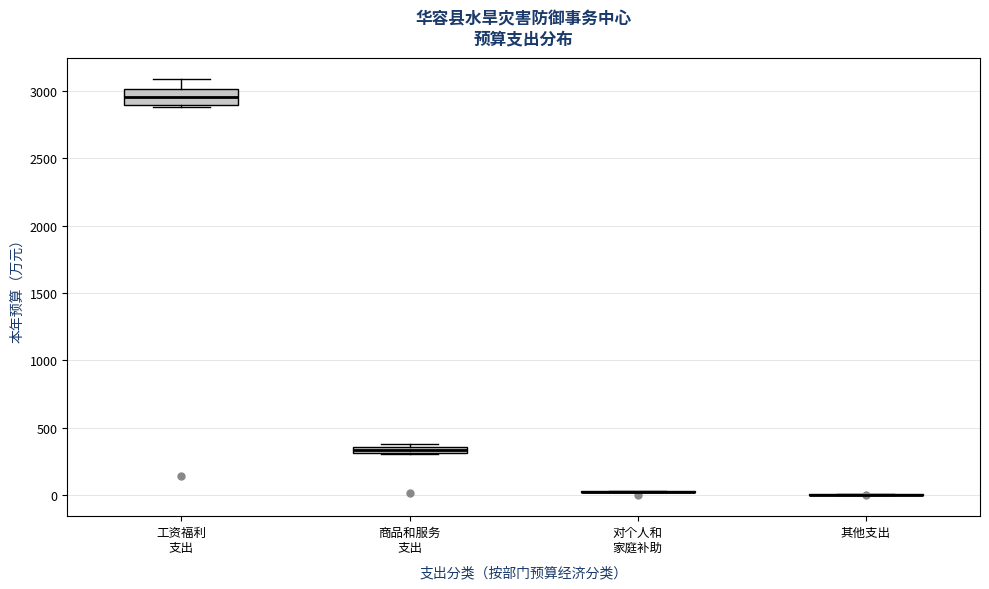

Where does the median line of the box for 工资福利 支出 sit on the y-axis? The values are not printed on the chart, so give them approximately, as read against the axis.

2950